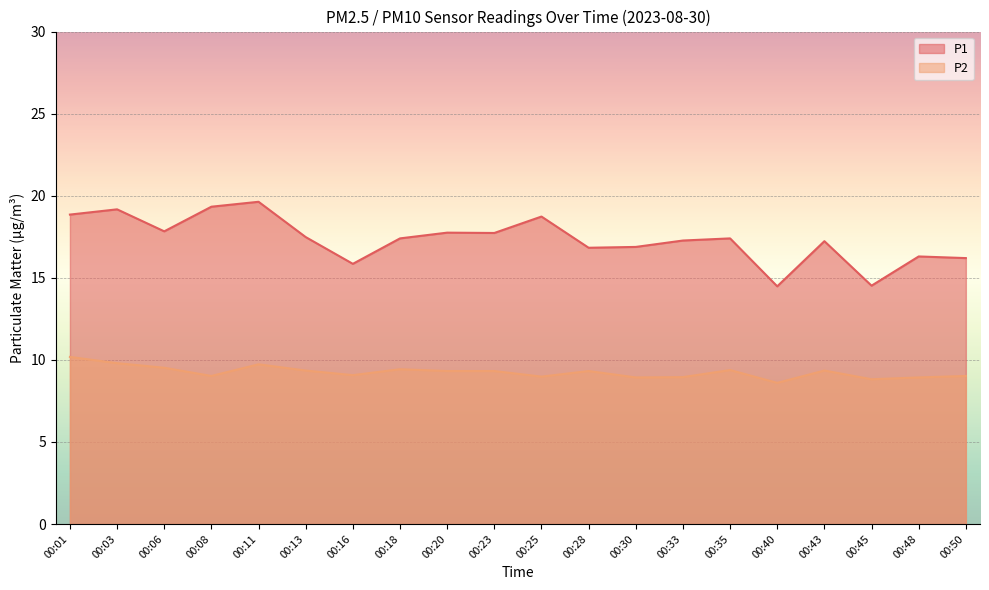

Rank the series at 00:20 from highest to lowest value.

P1, P2